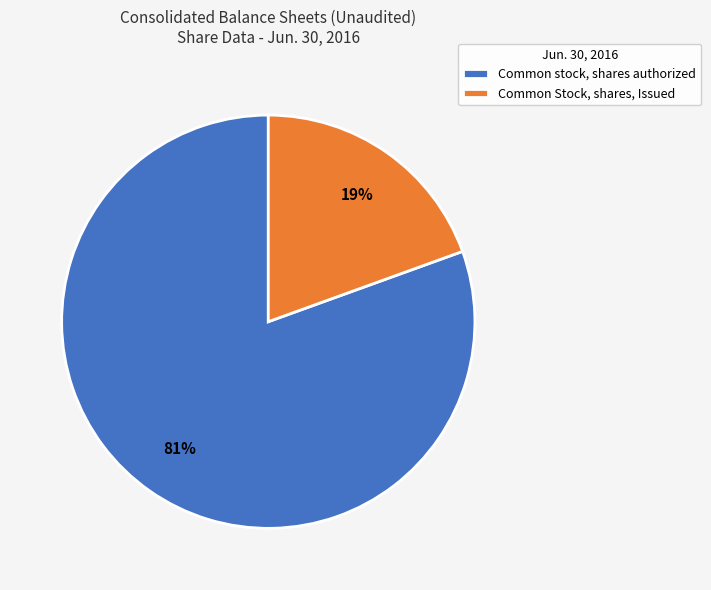

Is it true that Common Stock, shares, Issued is 14% of the pie?

False